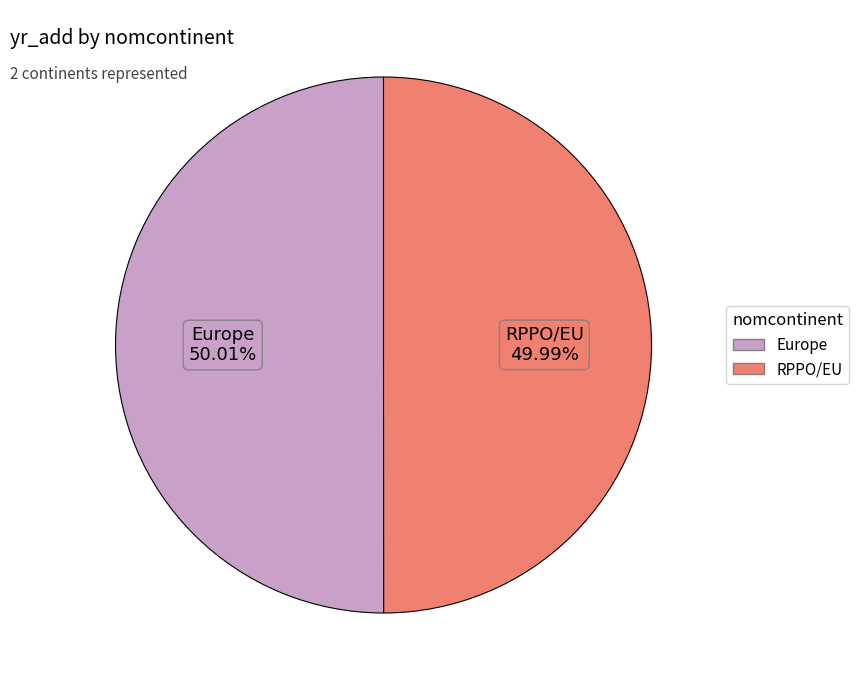

What percentage is the RPPO/EU slice, to the nearest percent?

50%